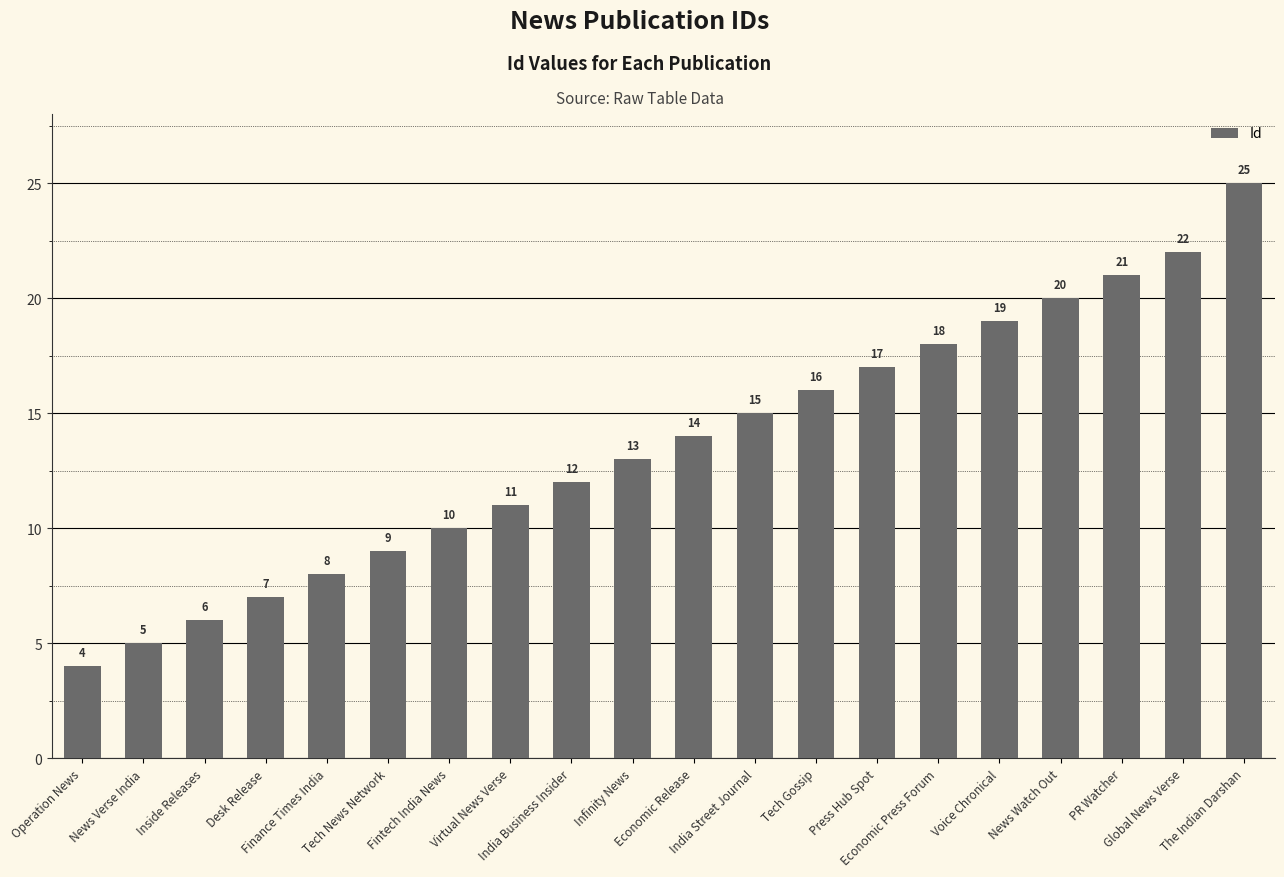

The chart shows a value of 29 at Voice Chronical. True or false?

False